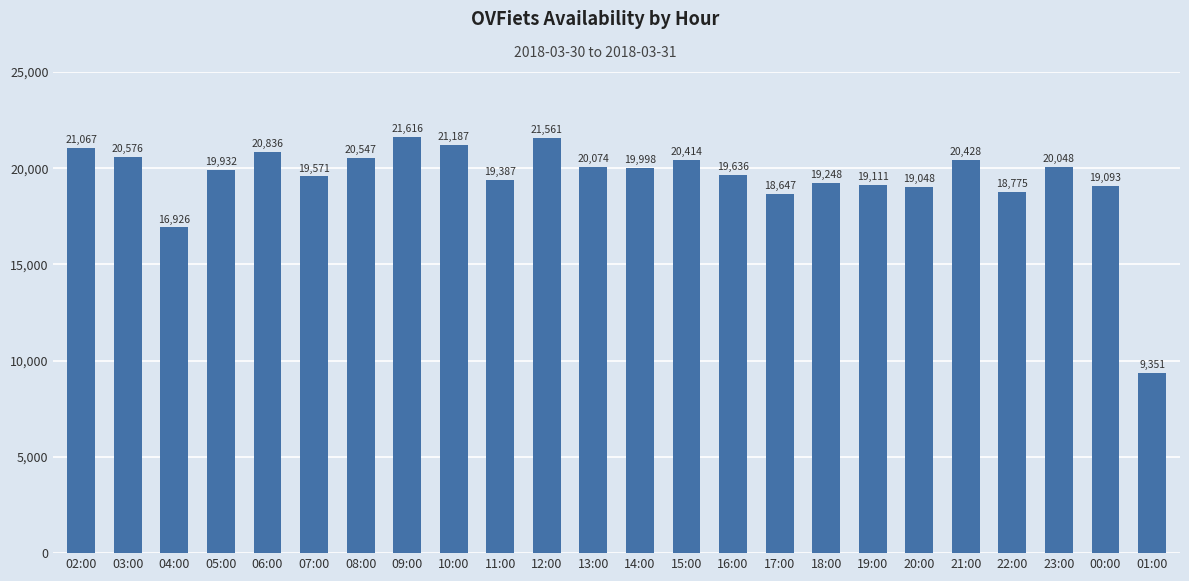

What is the difference between the values at 03:00 and 18:00?

1328